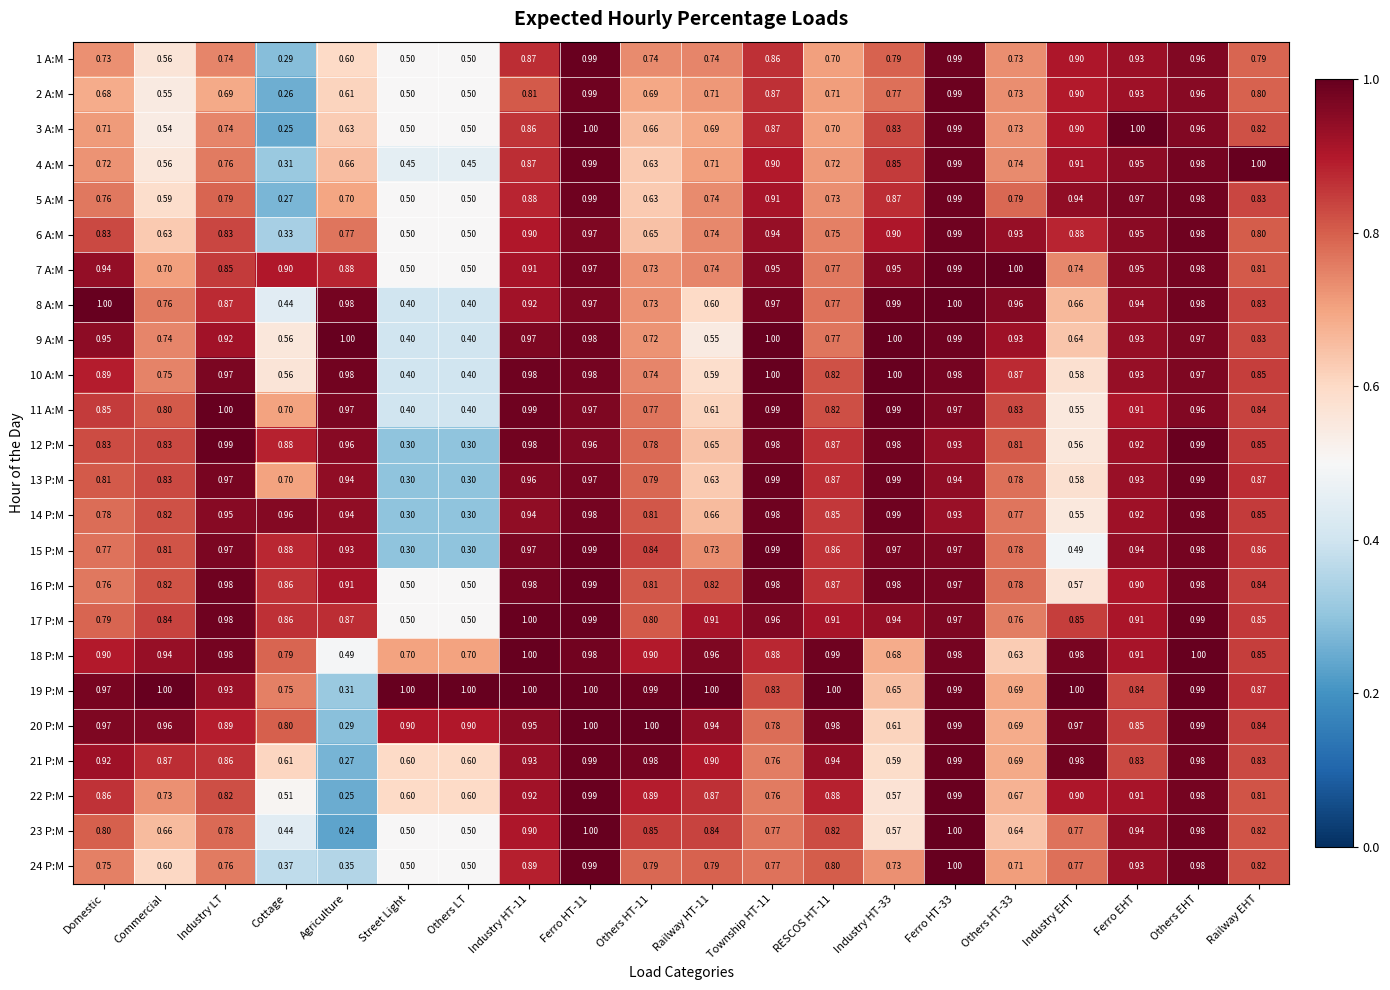

At which label does 6 A:M reach its minimum?

Cottage